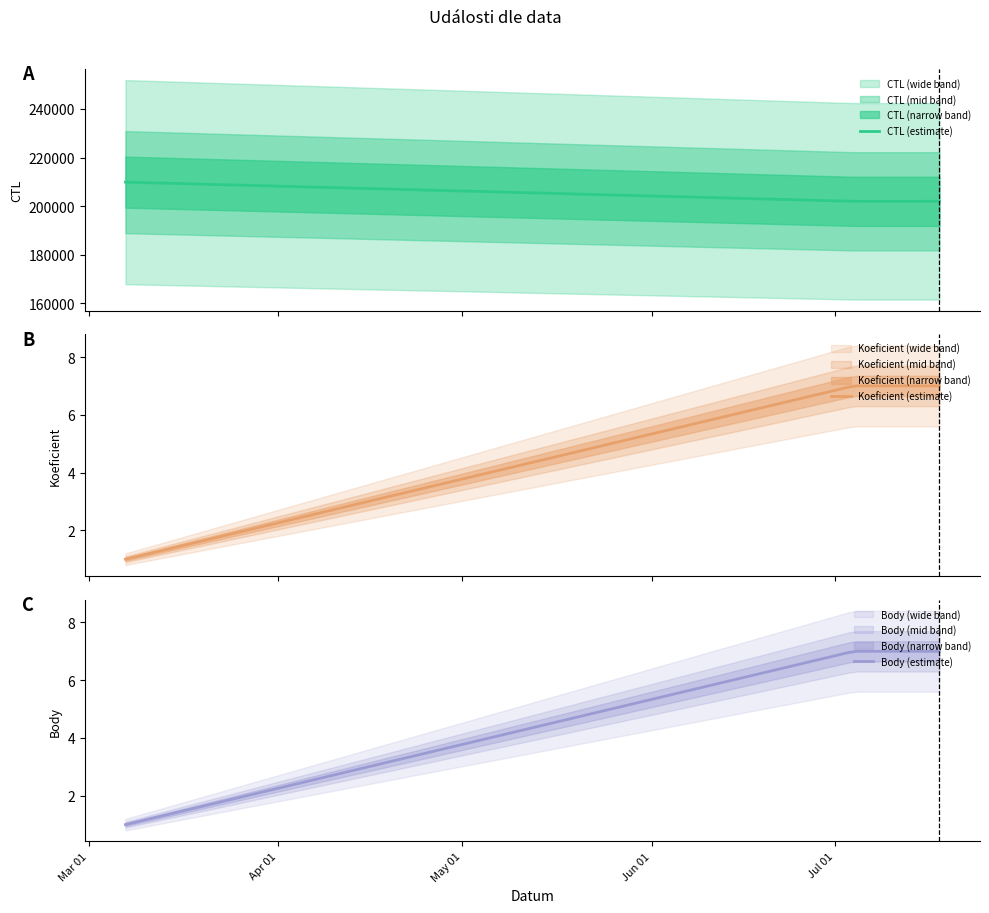

Which series changed the most between 2020-03-07 and 2020-07-04?

CTL